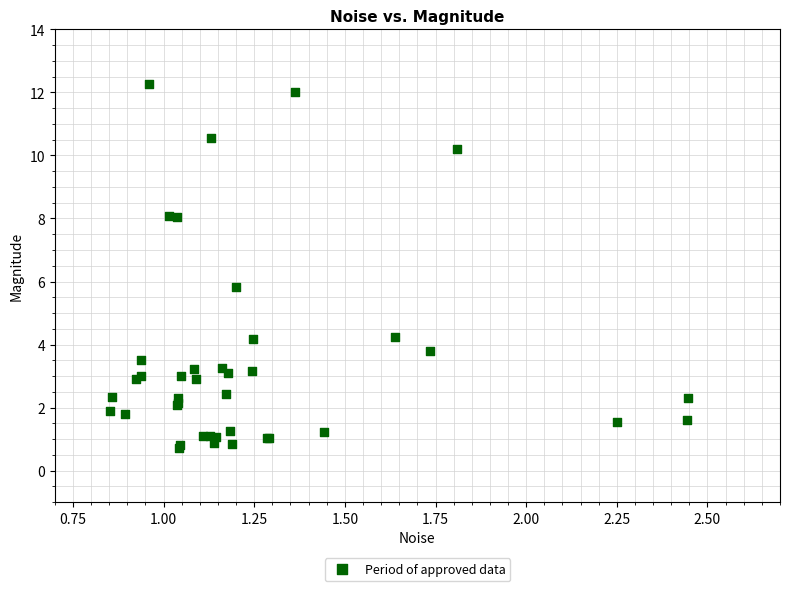

What Y value in the scatter plot is closest to 6?

5.8